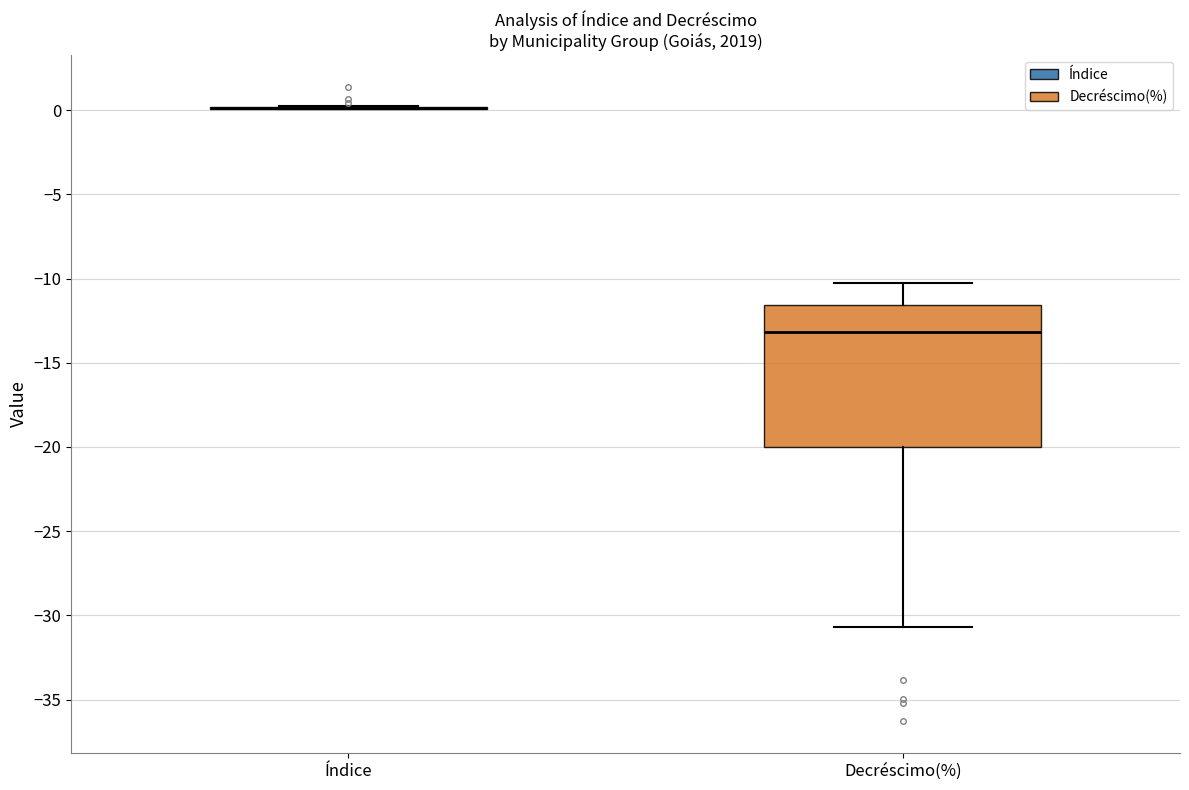

Reading left to right, read every box against the y-axis: the position of its median line, the range the box covers, and the ends of its whiskers. The values are not printed on the chart, so give them approximately, as read against the axis.

Índice: box collapsed to a line at 0.0, whiskers 0.0 to 0.5
Decréscimo(%): median -13.0, box -20.0 to -11.5, whiskers -30.5 to -10.5